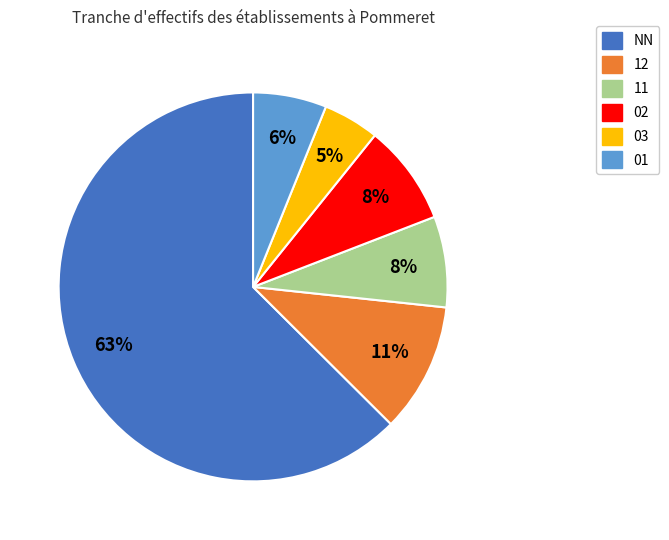

Is there a majority slice in this chart?

Yes